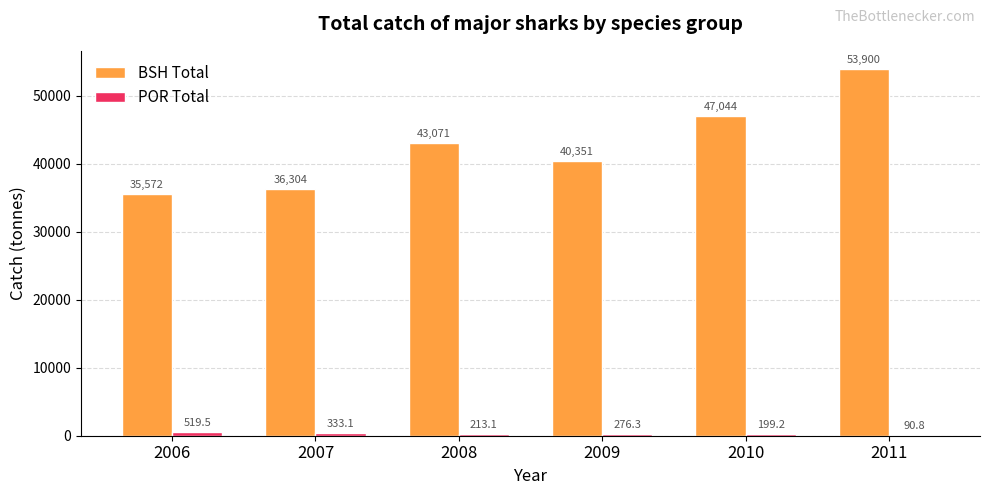

The BSH Total series shows 47044.2 at 2010. True or false?

True